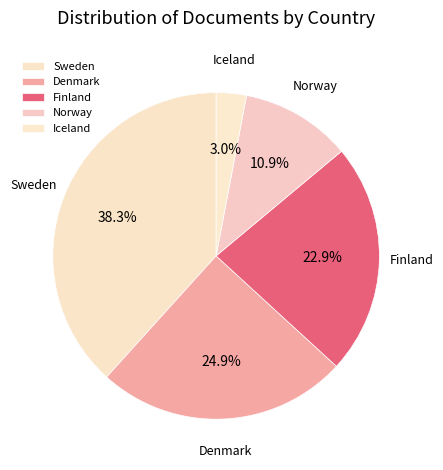

What portion of the pie excludes Iceland?

97.0%